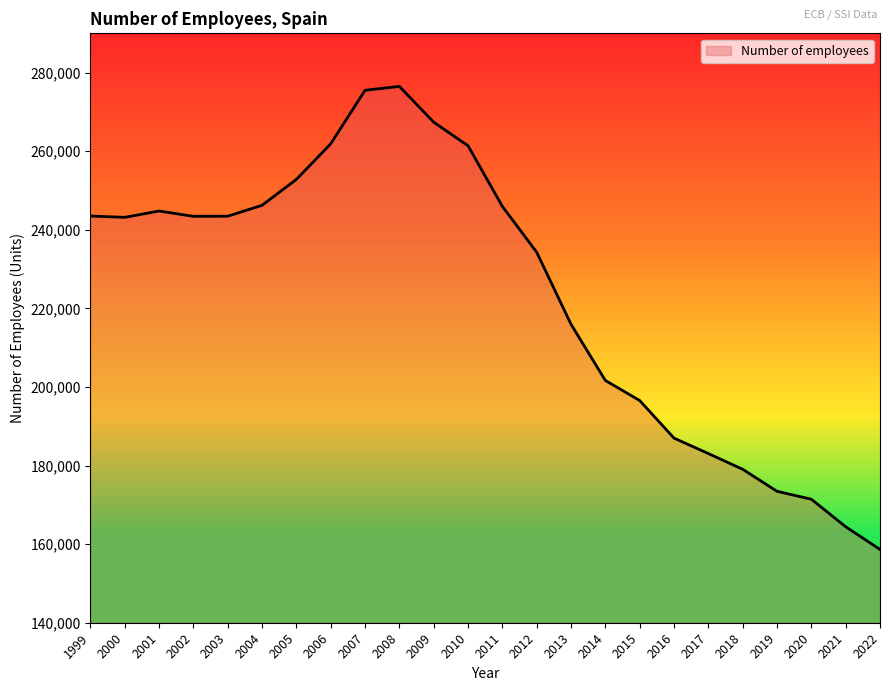

Is it true that the value at 2014 is 201656?

True